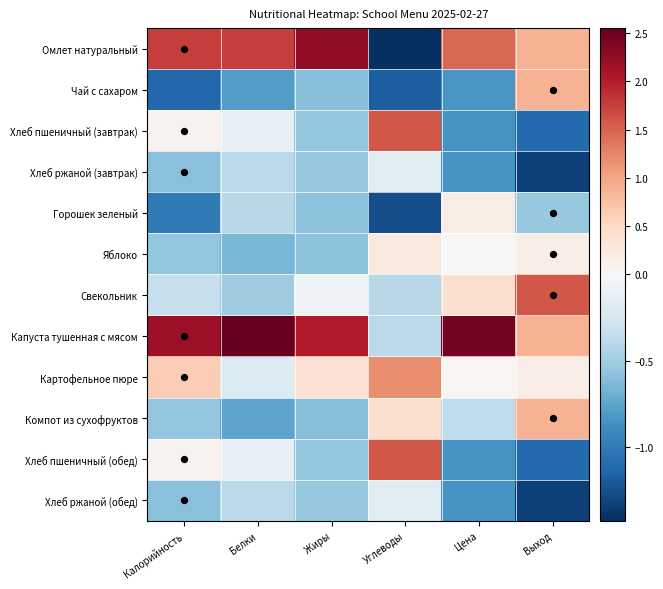

Reading left to right, transcribe all the data shown in this chart.

Омлет натуральный: Калорийность=1.8	Белки=1.8	Жиры=2.3	Углеводы=-1.4	Цена=1.5	Выход=0.9
Чай с сахаром: Калорийность=-1.1	Белки=-0.8	Жиры=-0.6	Углеводы=-1.2	Цена=-0.8	Выход=0.9
Хлеб пшеничный (завтрак): Калорийность=0.1	Белки=-0.1	Жиры=-0.6	Углеводы=1.6	Цена=-0.8	Выход=-1.1
Хлеб ржаной (завтрак): Калорийность=-0.6	Белки=-0.4	Жиры=-0.5	Углеводы=-0.2	Цена=-0.8	Выход=-1.3
Горошек зеленый: Калорийность=-1.0	Белки=-0.4	Жиры=-0.6	Углеводы=-1.3	Цена=0.2	Выход=-0.5
Яблоко: Калорийность=-0.6	Белки=-0.7	Жиры=-0.6	Углеводы=0.2	Цена=0.0	Выход=0.2
Свекольник: Калорийность=-0.3	Белки=-0.5	Жиры=-0.1	Углеводы=-0.4	Цена=0.4	Выход=1.6
Капуста тушенная с мясом: Калорийность=2.2	Белки=2.6	Жиры=2.0	Углеводы=-0.4	Цена=2.4	Выход=0.9
Картофельное пюре: Калорийность=0.6	Белки=-0.2	Жиры=0.4	Углеводы=1.2	Цена=0.0	Выход=0.2
Компот из сухофруктов: Калорийность=-0.5	Белки=-0.7	Жиры=-0.6	Углеводы=0.4	Цена=-0.4	Выход=0.9
Хлеб пшеничный (обед): Калорийность=0.1	Белки=-0.1	Жиры=-0.6	Углеводы=1.6	Цена=-0.8	Выход=-1.1
Хлеб ржаной (обед): Калорийность=-0.6	Белки=-0.4	Жиры=-0.5	Углеводы=-0.2	Цена=-0.8	Выход=-1.3